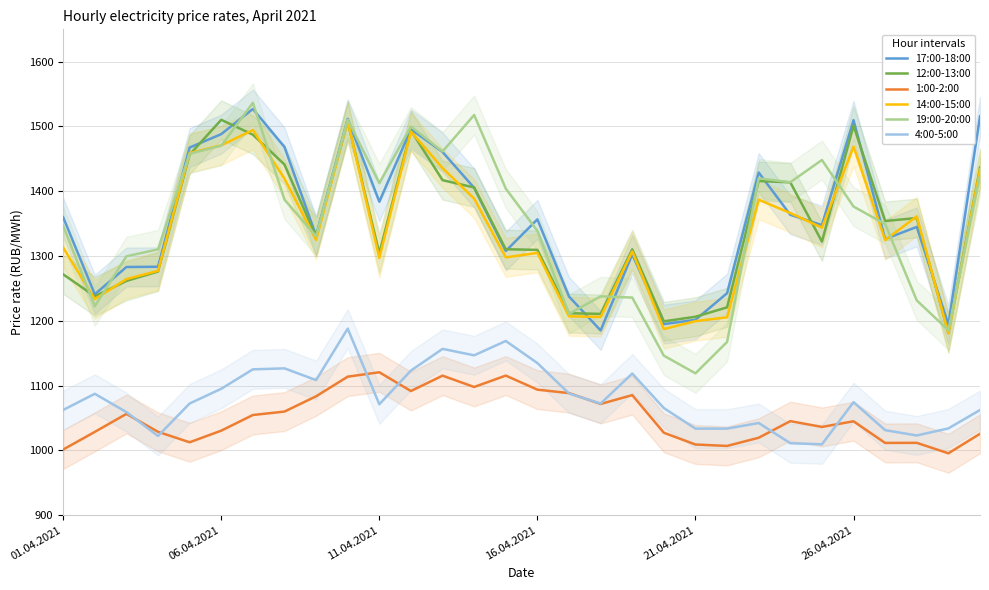

How many data points in 19:00-20:00 are less than 1376?

15